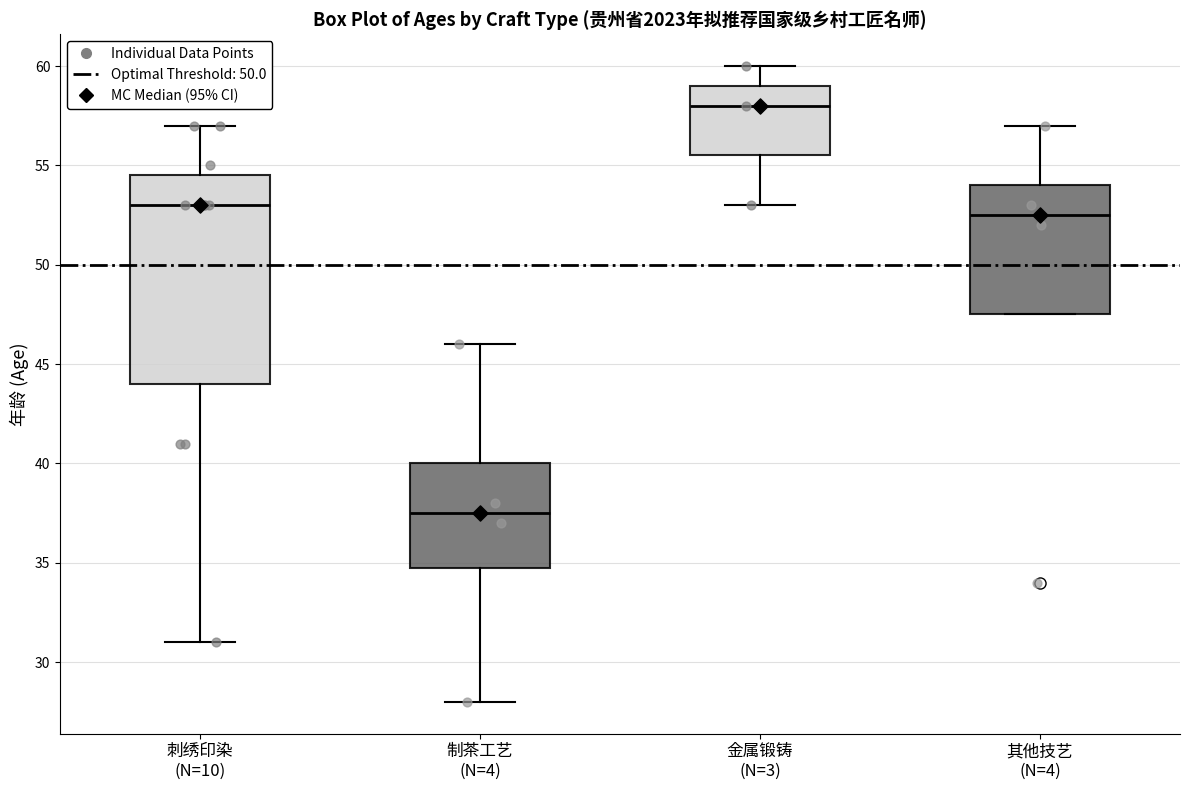

Where is the lower edge of the box for 金属锻铸 (N=3) on the y-axis? The values are not printed on the chart, so give them approximately, as read against the axis.

55.5